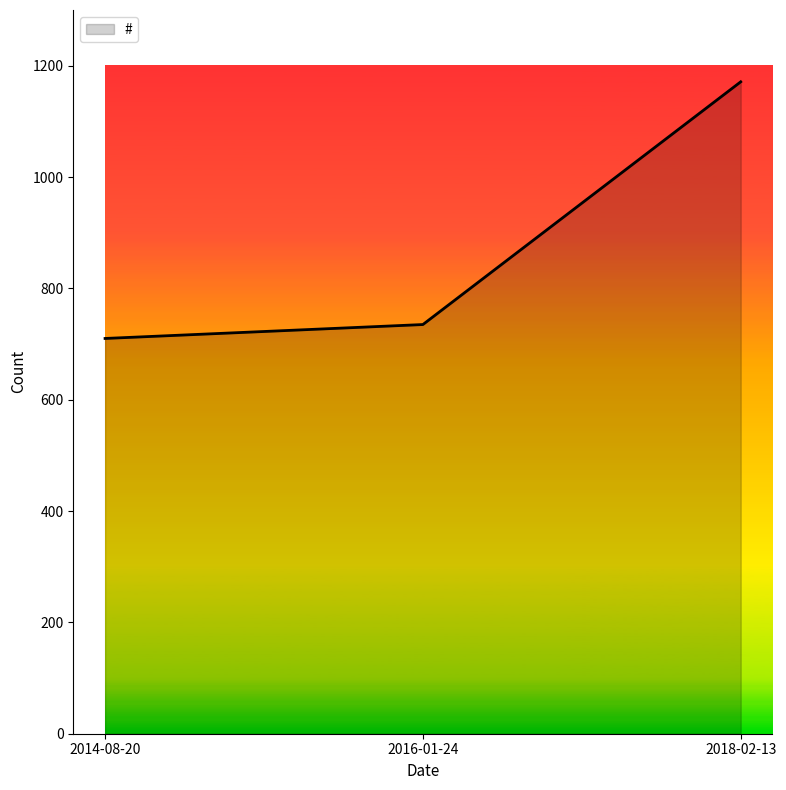

Approximately how many times larger is the value at 2016-01-24 compared to 2014-08-20?

1.0